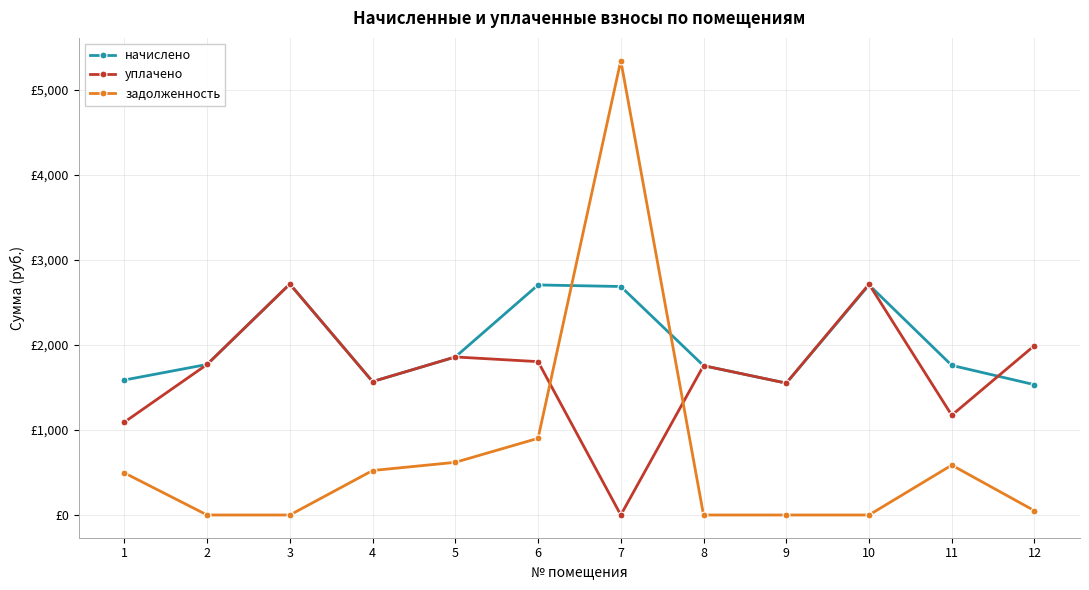

The задолженность series shows 0.0 at 3. True or false?

True